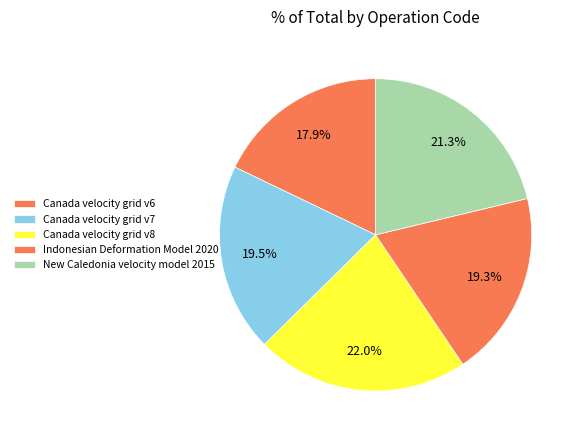

Rank the categories by value from lowest to highest.

Canada velocity grid v6, Indonesian Deformation Model 2020, Canada velocity grid v7, New Caledonia velocity model 2015, Canada velocity grid v8